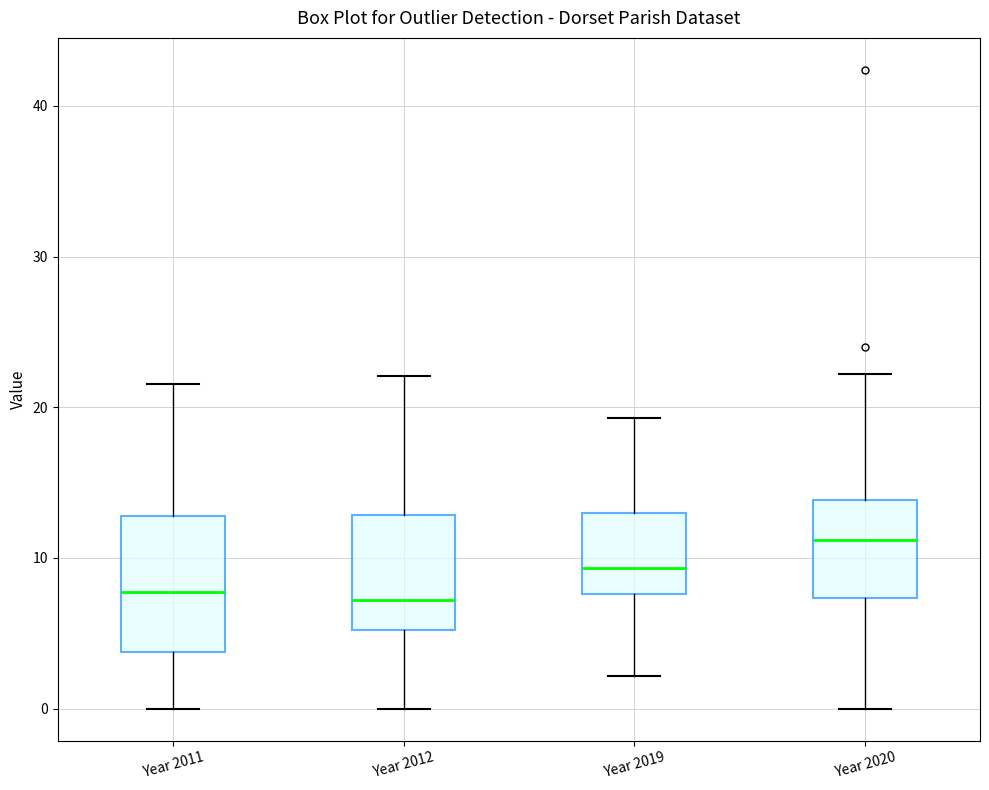

Reading left to right, transcribe this box plot: for each box, give where its median line is, the range the box spans, and where its two whiskers end, as read against the y-axis. The values are not printed on the chart, so give them approximately, as read against the axis.

Year 2011: median 8, box 4 to 13, whiskers 0 to 22
Year 2012: median 7, box 5 to 13, whiskers 0 to 22
Year 2019: median 9, box 8 to 13, whiskers 2 to 19
Year 2020: median 11, box 7 to 14, whiskers 0 to 22